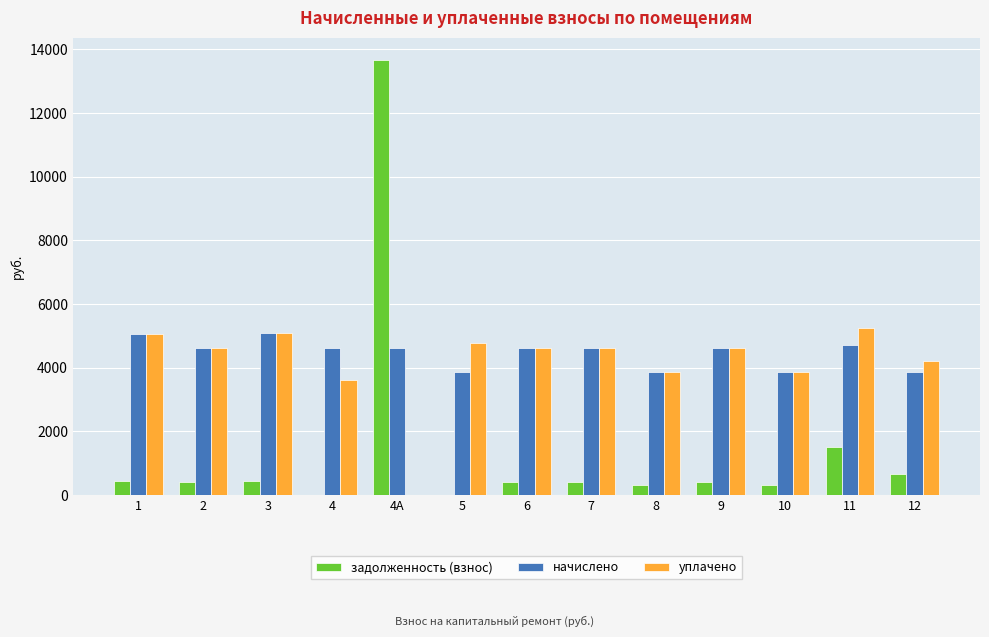

What is the highest value of the начислено series?

5088.7